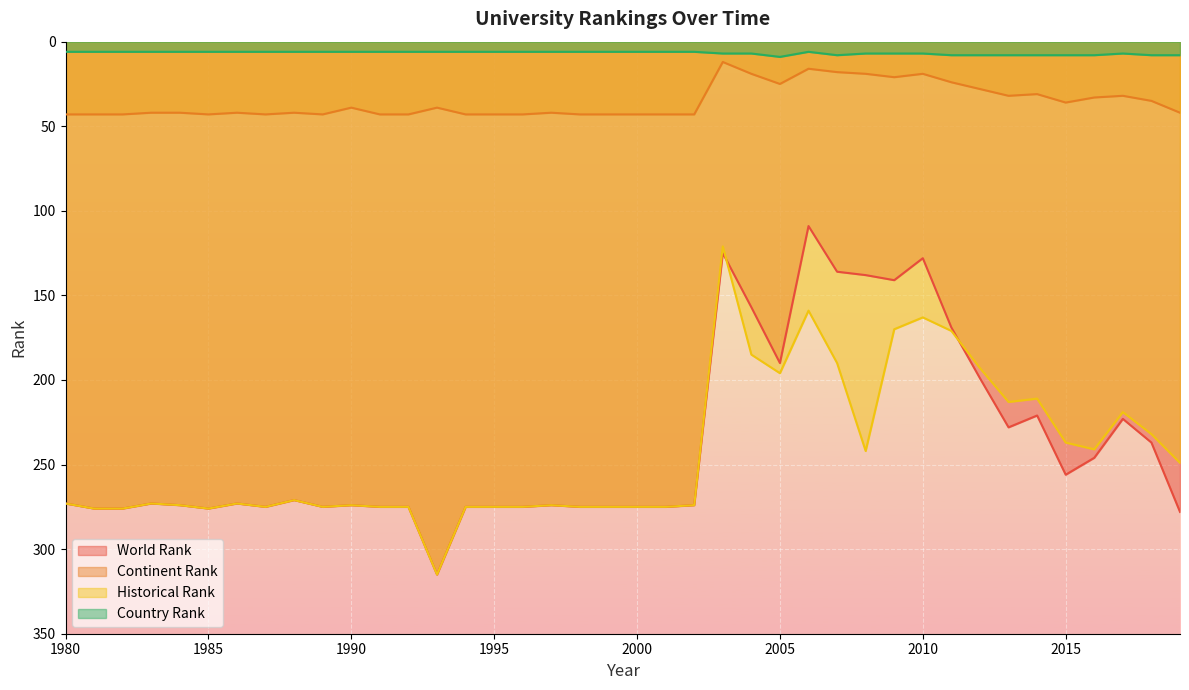

True or false: continent rank and historical rank intersect in this chart.

False